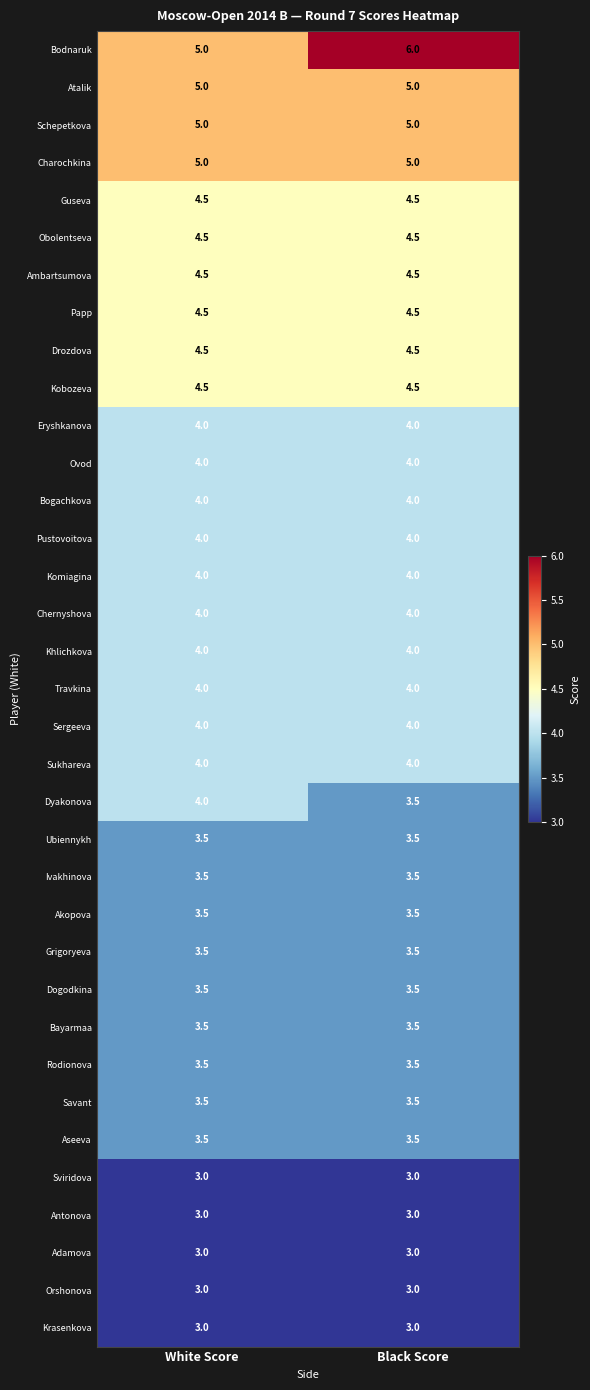

How many series are shown in this chart?

35